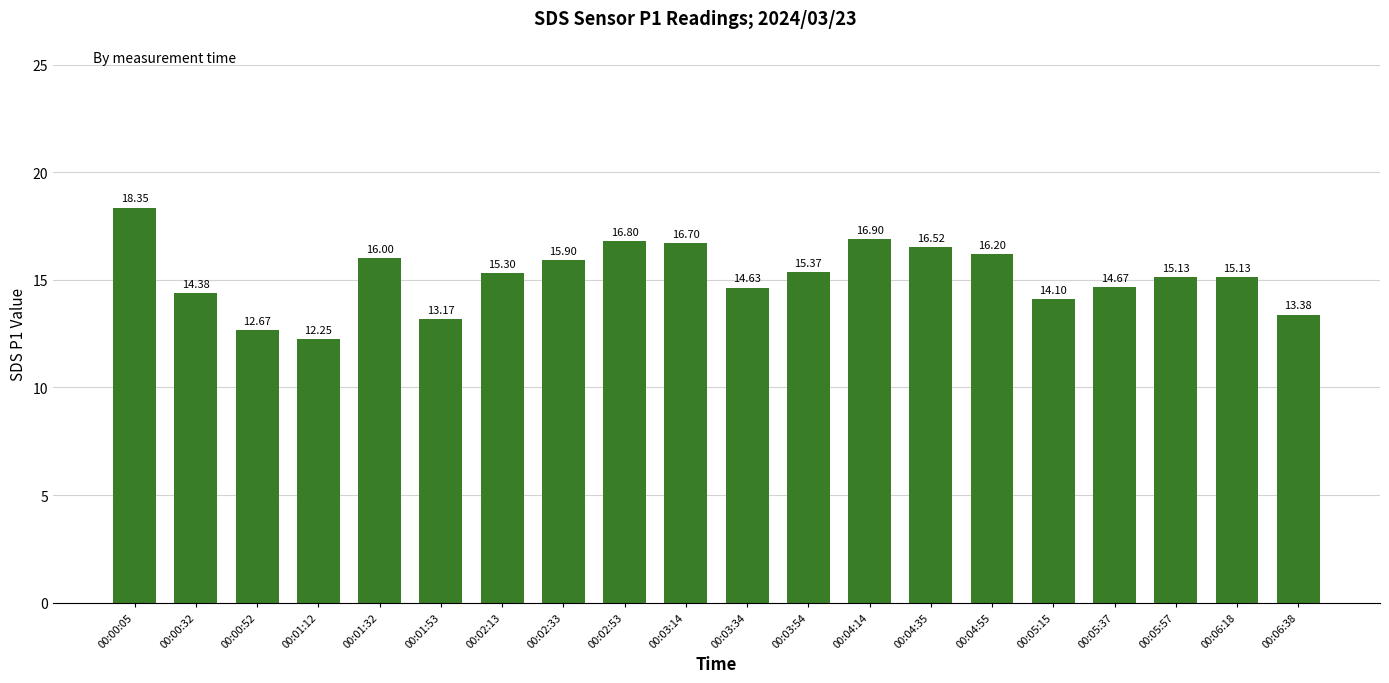

What is the change in value from 00:02:13 to 00:03:14?

+1.4